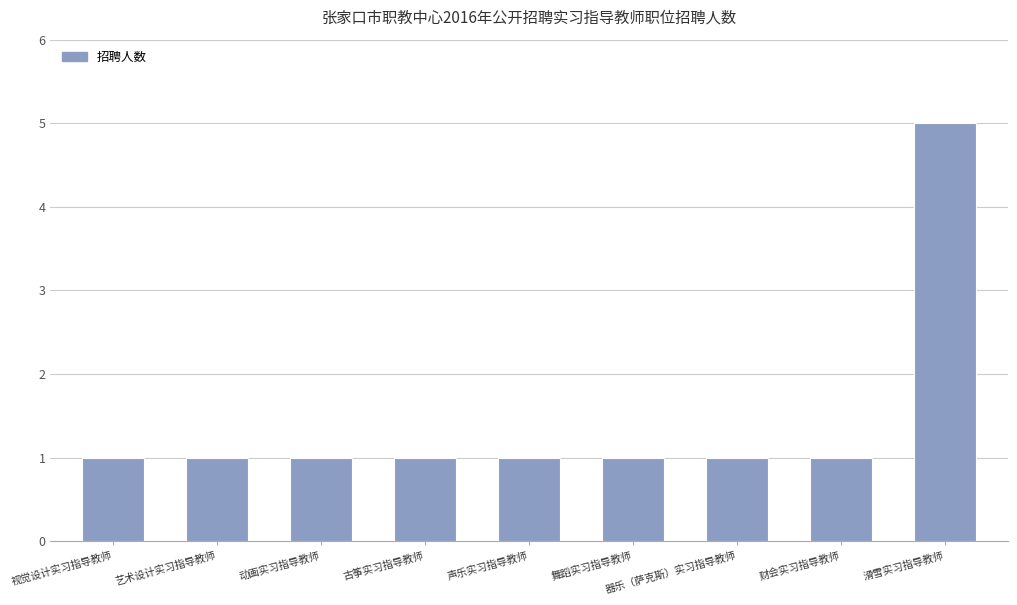

True or false: the data shows 2 at 舞蹈实习指导教师.

False